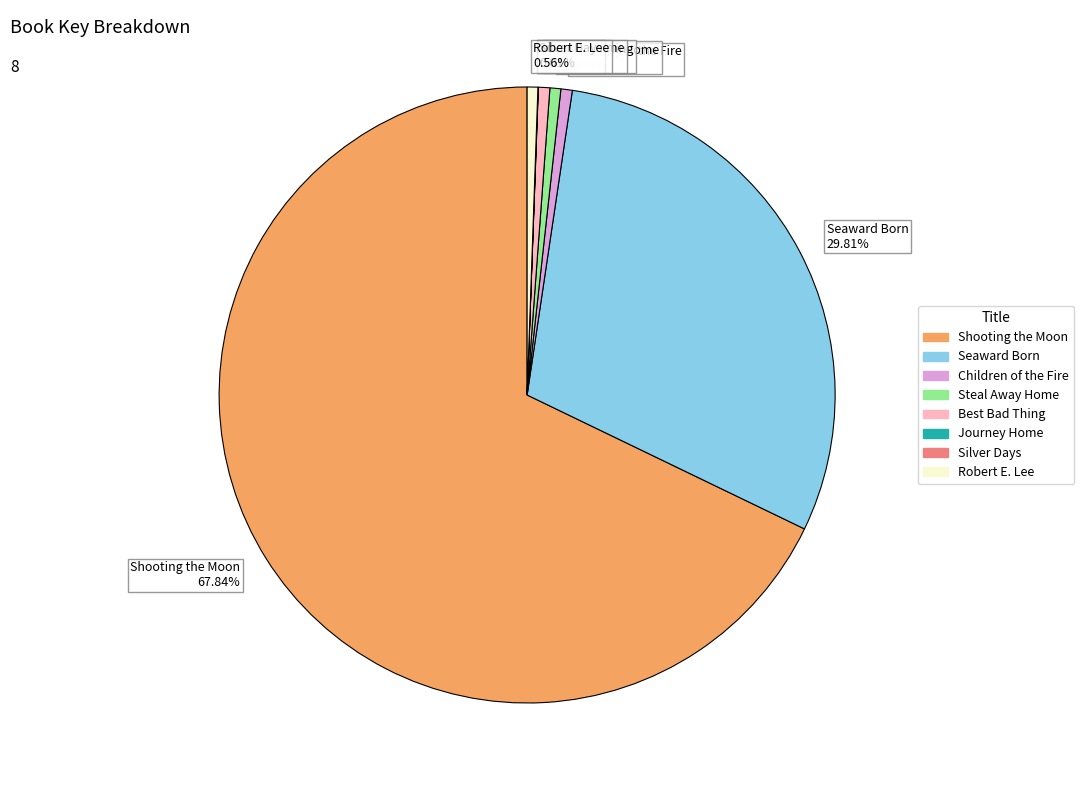

Approximately how many times larger is the value at Best Bad Thing 0.60% compared to Steal Away Home 0.57%?

1.0